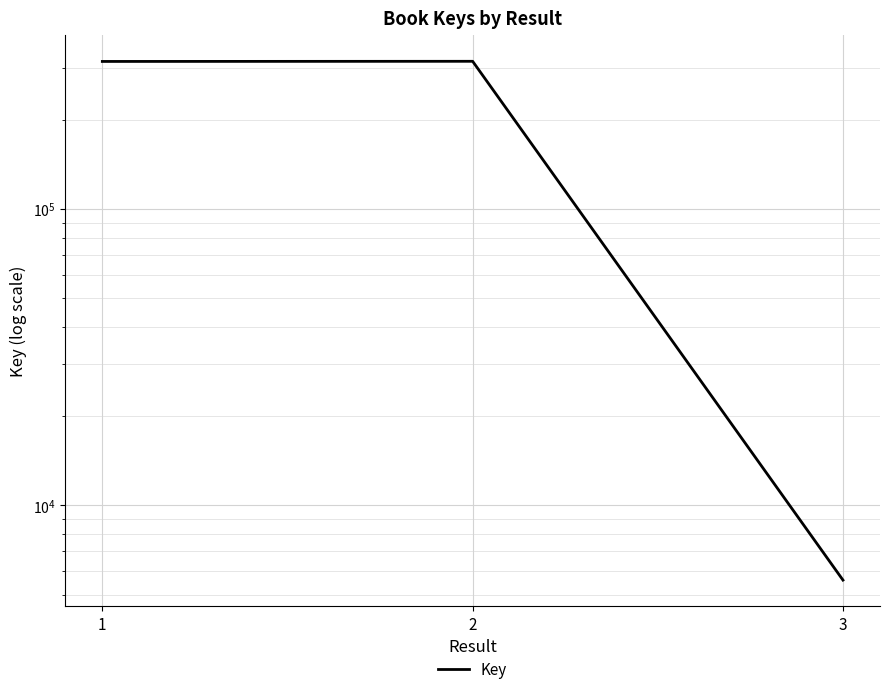

What is the sum of the values at 2 and 1?

629456